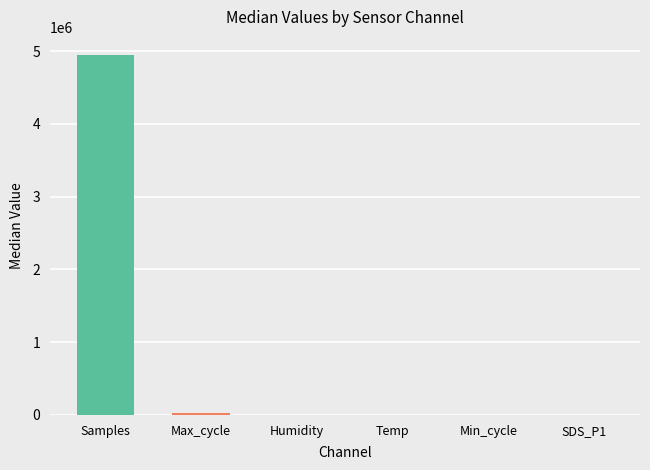

Is it true that Samples equals 4951545.0 at 35?

True